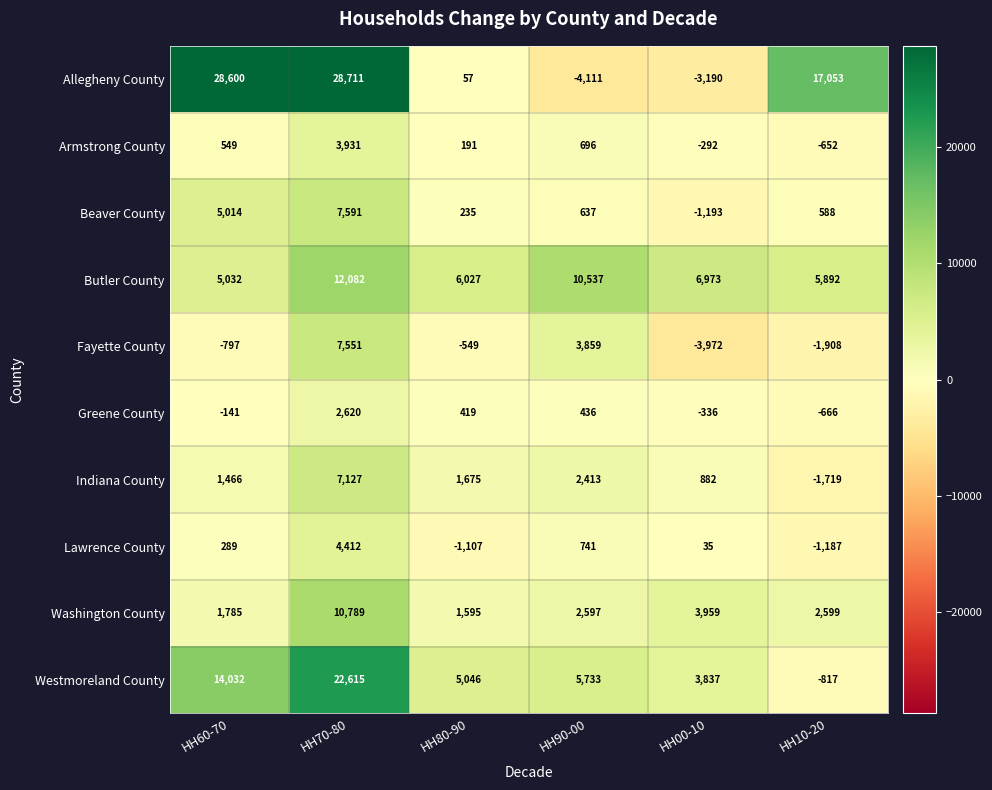

Is the value of Fayette County at HH80-90 greater than the value of Greene County at HH80-90?

No